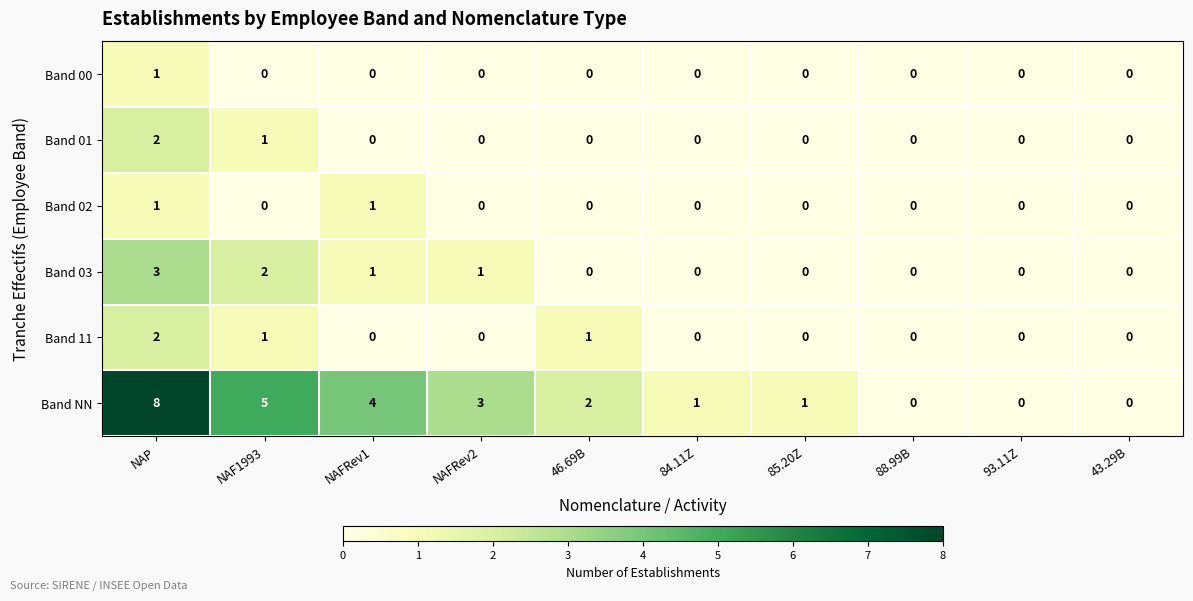

Is it true that Band 00 equals 0 at NAF1993?

True